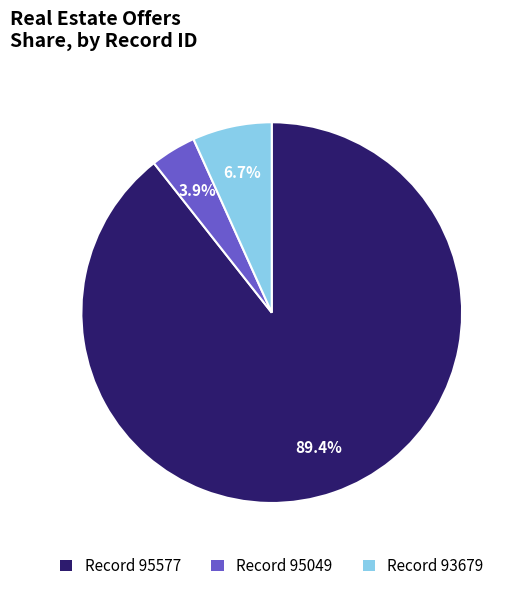

Is there a majority slice in this chart?

Yes